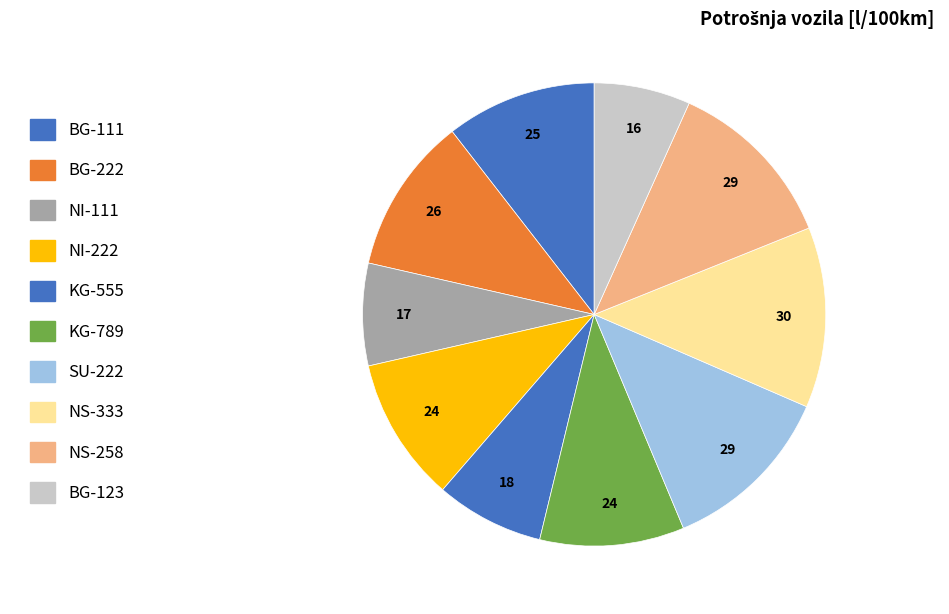

What percentage is NOT represented by BG-111?

89.5%